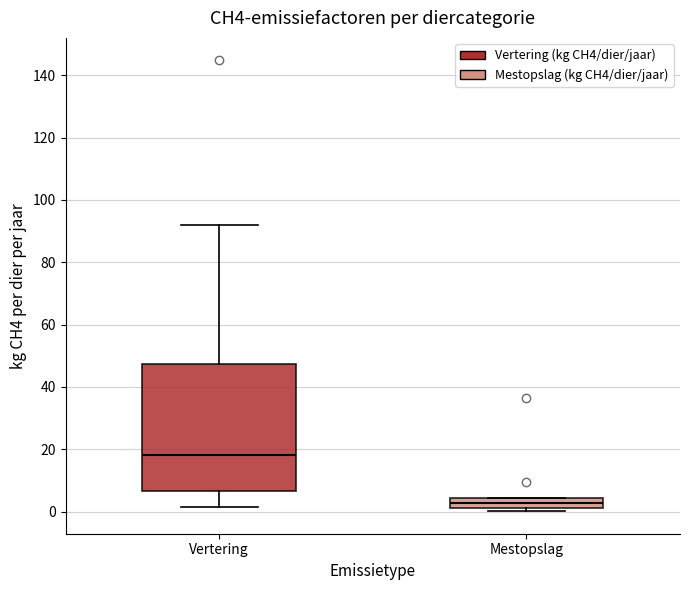

Which box has the lowest median line?

Mestopslag